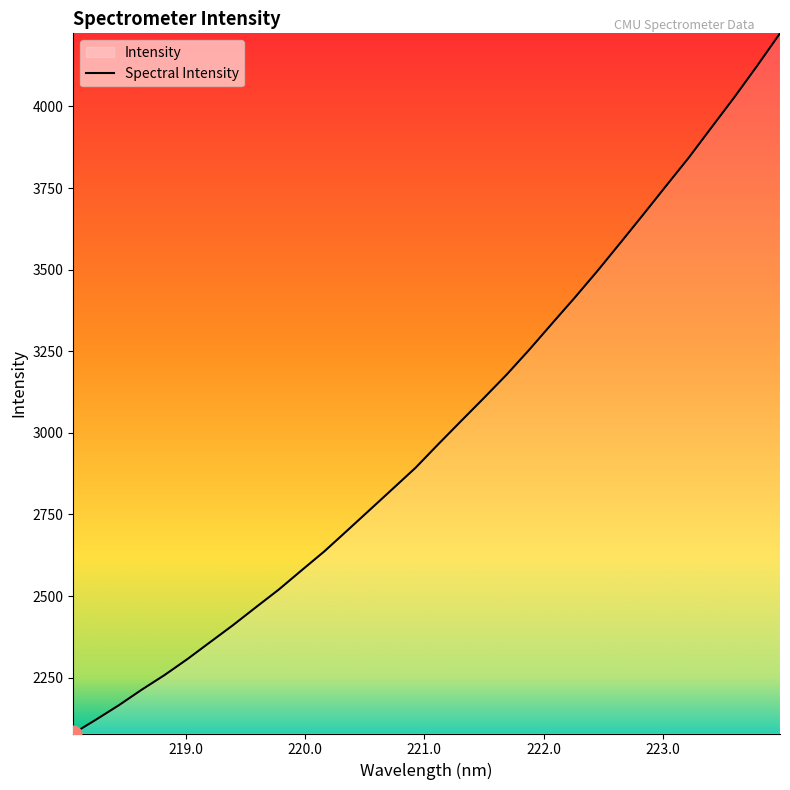

What is the greatest value displayed?

4223.9